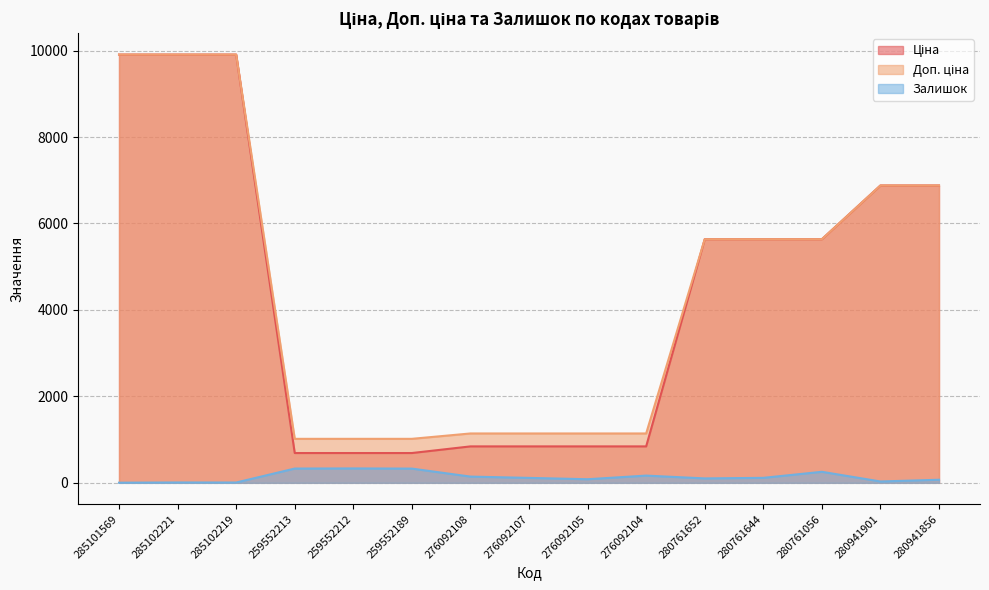

At how many categories does at least one series exceed 3365?

8